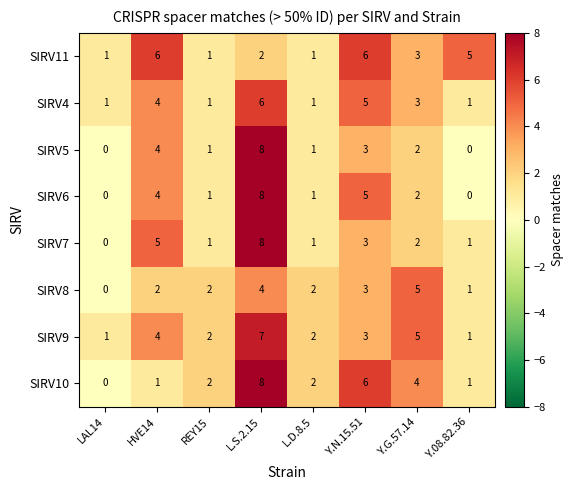

What is the average value of the SIRV4 series?

3